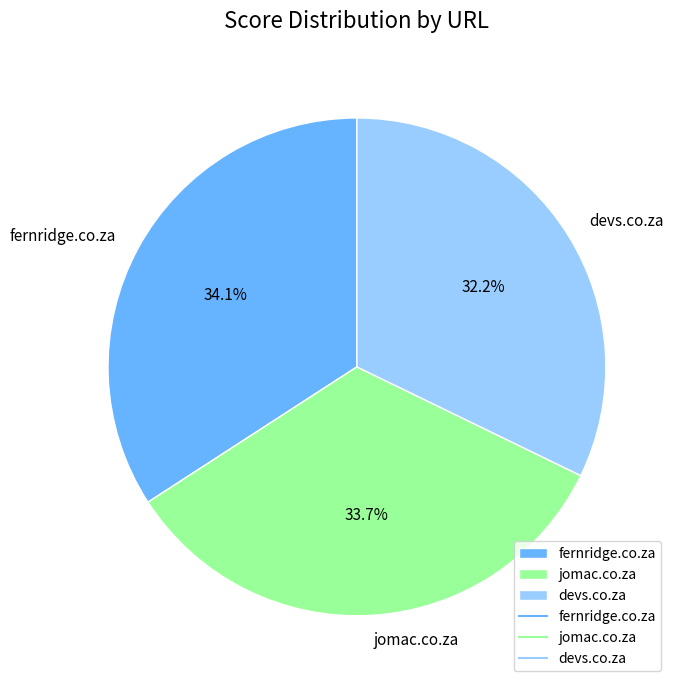

Which category has the smallest portion of the pie?

devs.co.za